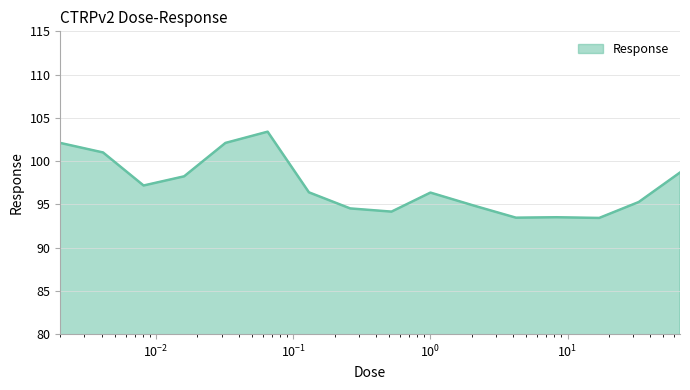

What is the maximum value shown in the chart?

103.4